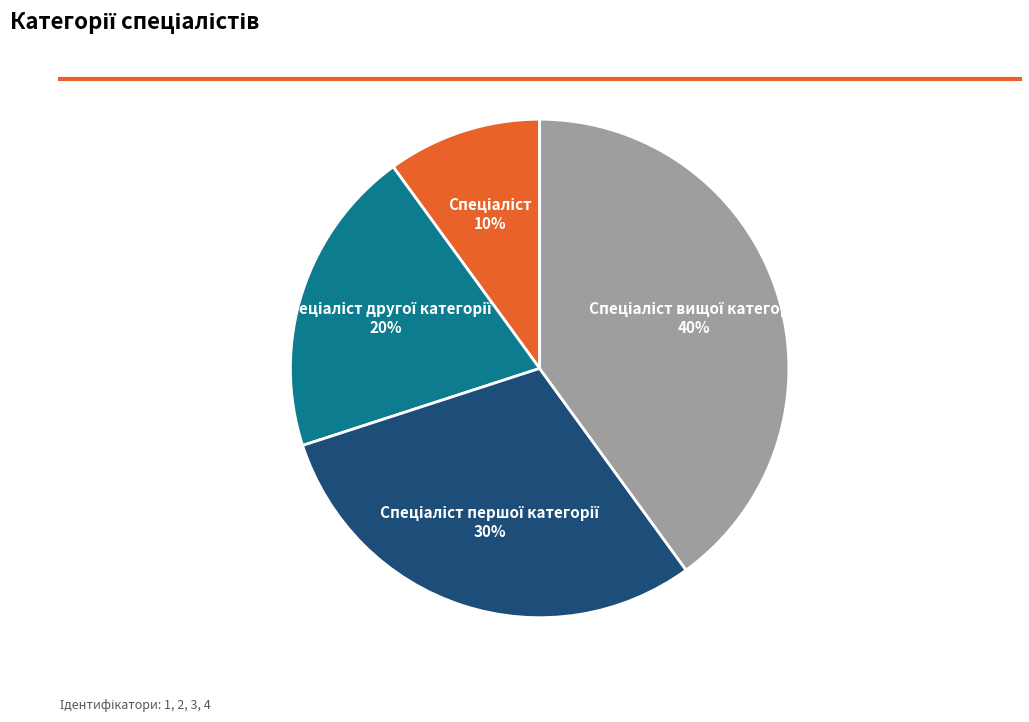

To the nearest percent, what is the difference between the largest and smallest slice percentages?

30%